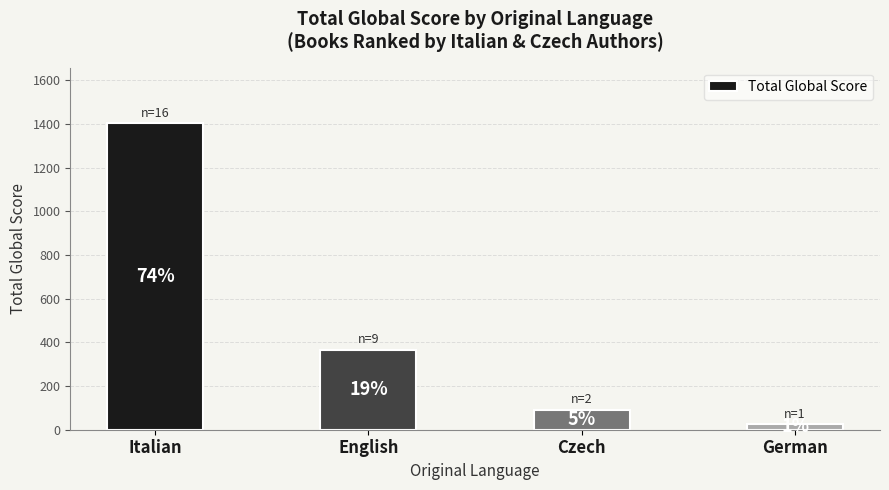

Rank the categories by value from lowest to highest.

German, Czech, English, Italian